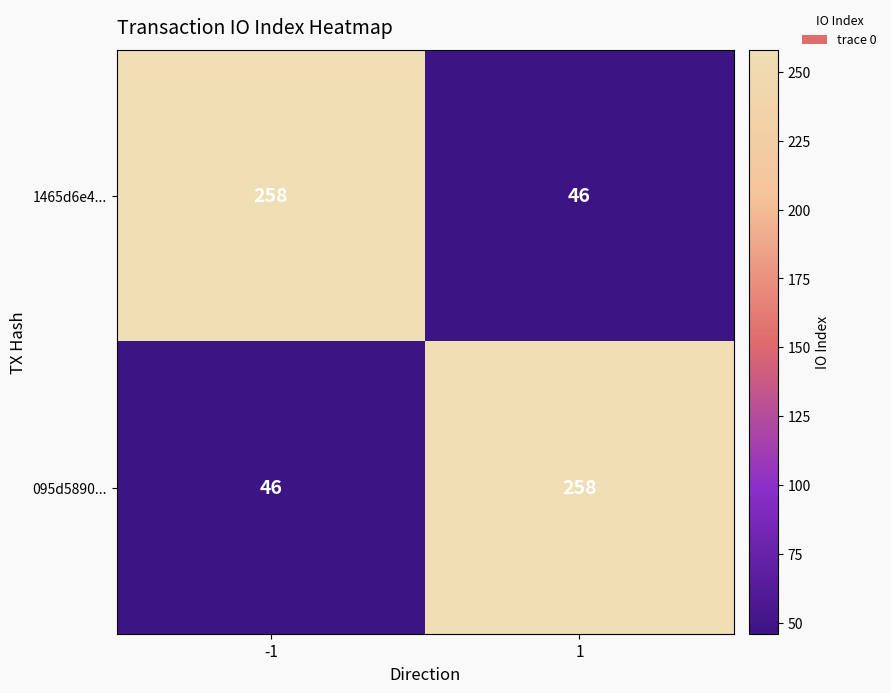

Is it true that 1465d6e4... equals 258 at -1?

True